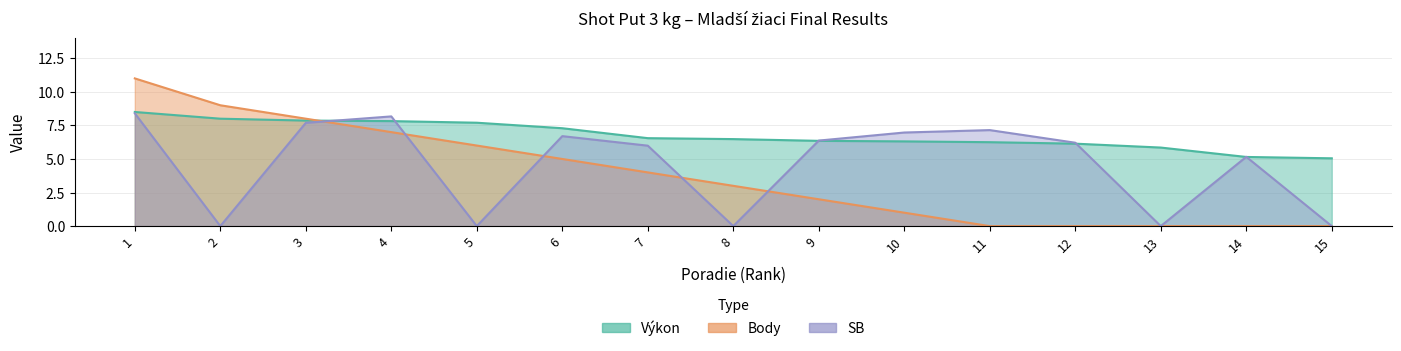

How many intersections are there between Body and Výkon?

1